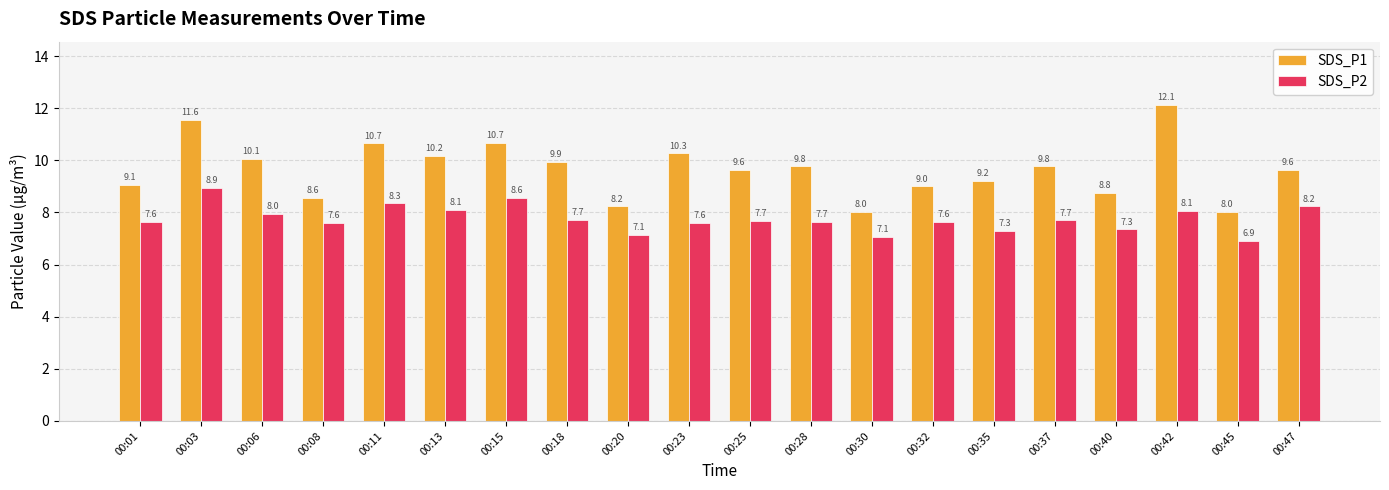

Which category has the lowest value in the SDS_P2 series?

00:45